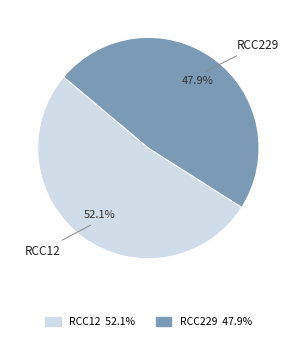

How many segments does this pie chart have?

2